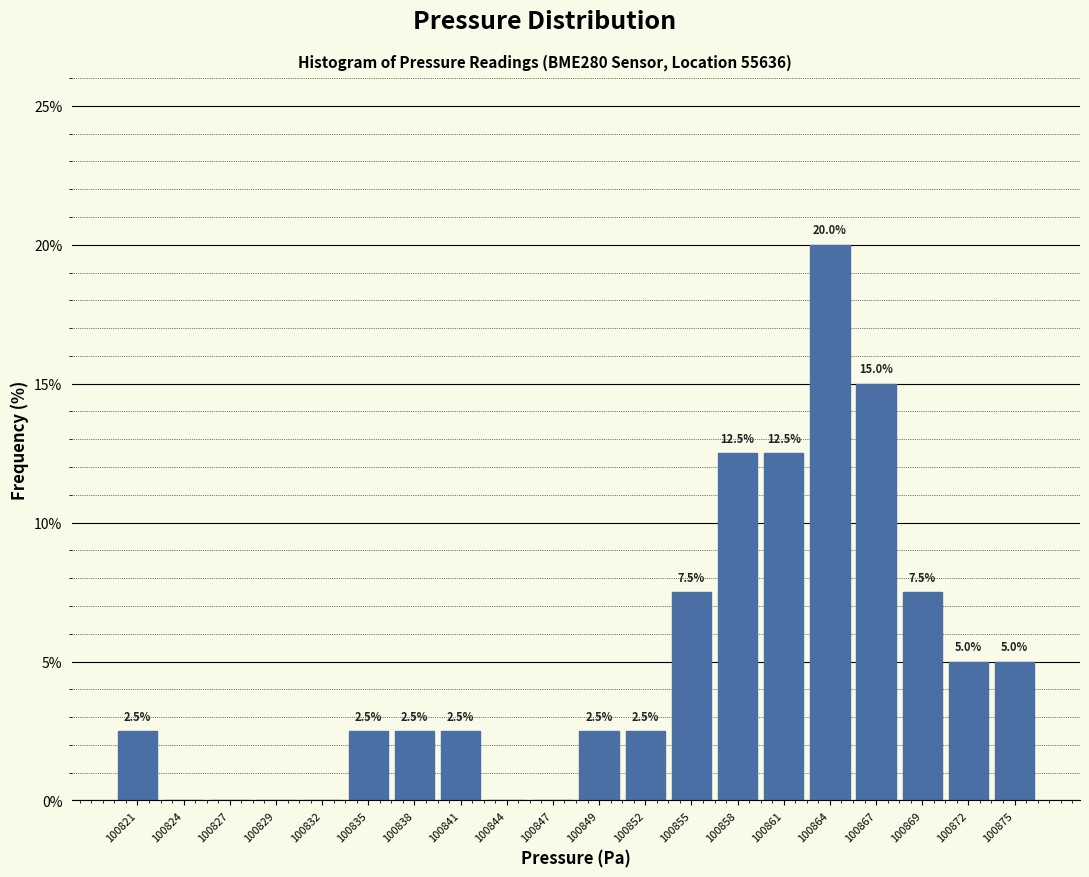

Reading left to right, list all the values displayed in this chart.

100821=2.5	100824=0.0	100827=0.0	100829=0.0	100832=0.0	100835=2.5	100838=2.5	100841=2.5	100844=0.0	100847=0.0	100849=2.5	100852=2.5	100855=7.5	100858=12.5	100861=12.5	100864=20.0	100867=15.0	100869=7.5	100872=5.0	100875=5.0